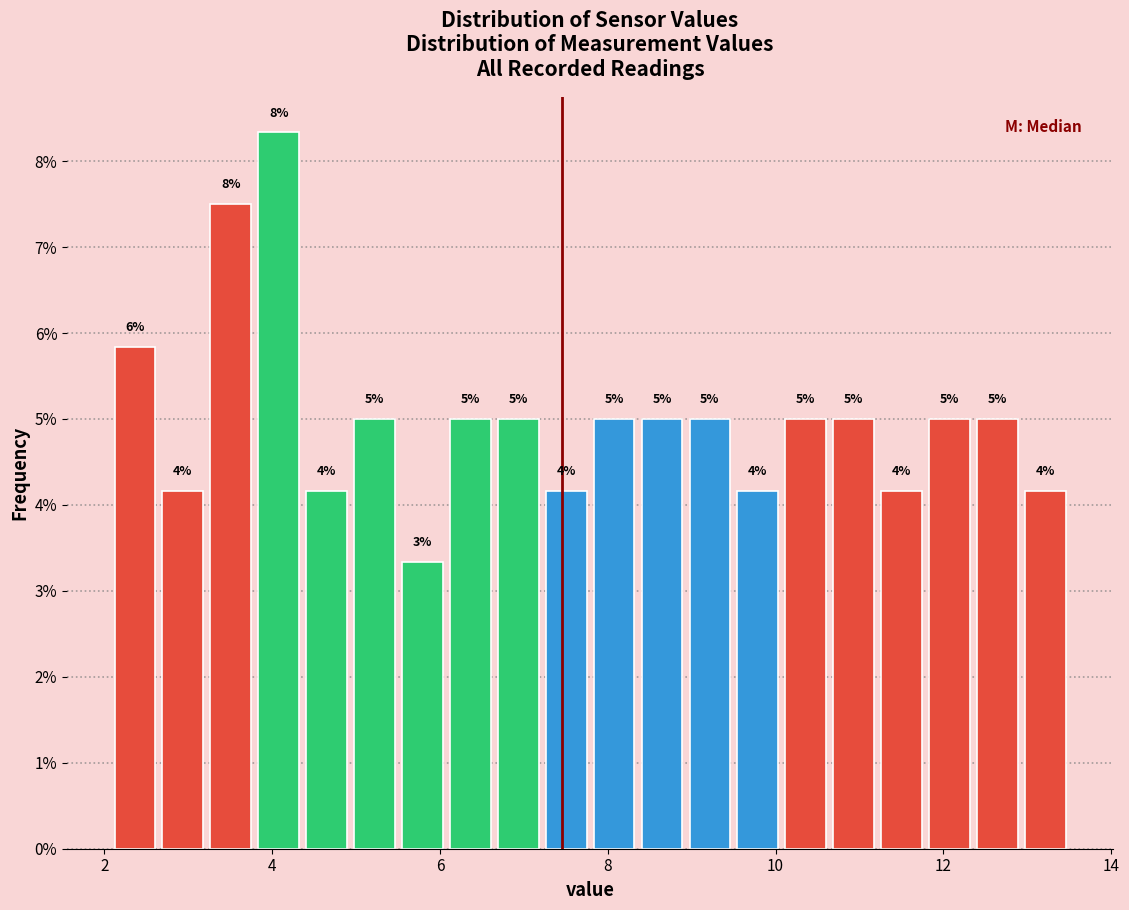

Around what value on the x-axis is the tallest bar? Give the approximate position of its centre, as read against the axis.

4.0